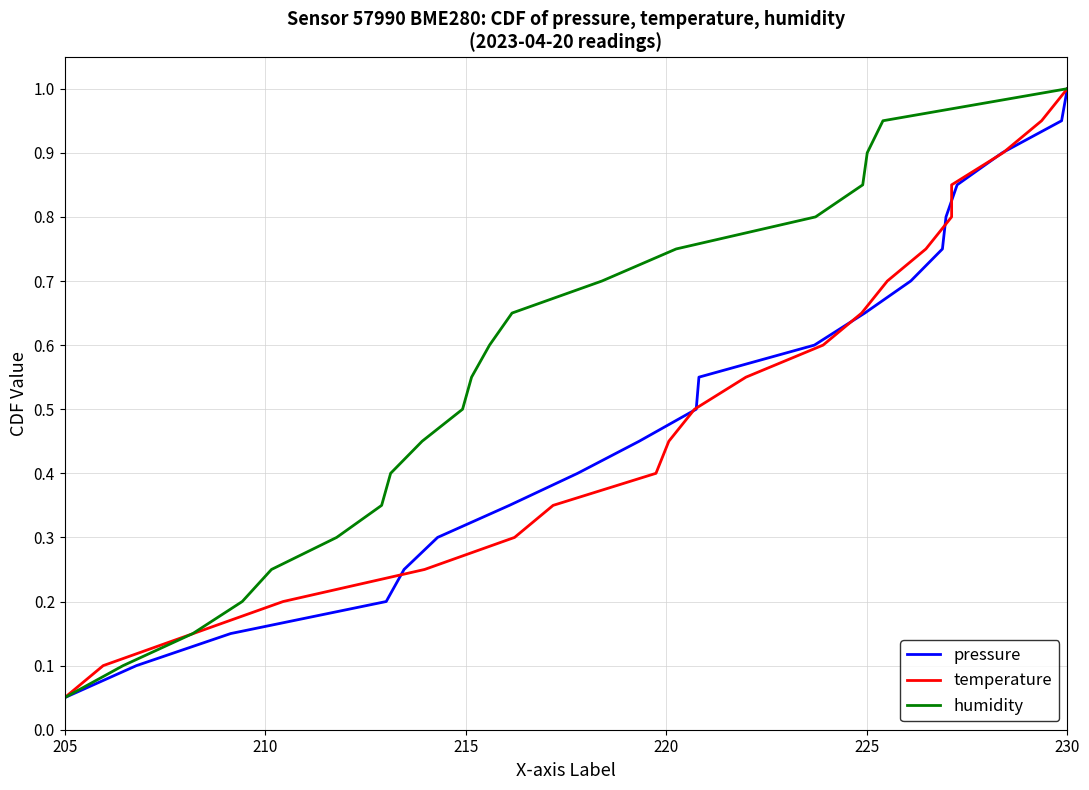

Does the chart display data point markers on the line(s)?

No